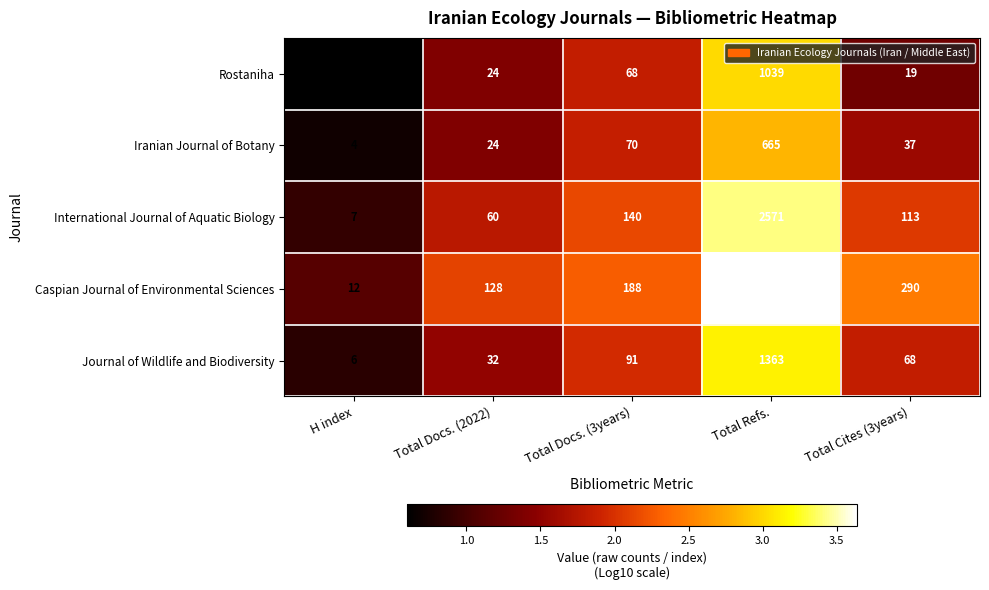

Read the Journal of Wildlife and Biodiversity value at Total Cites (3years), to the nearest 50.

50